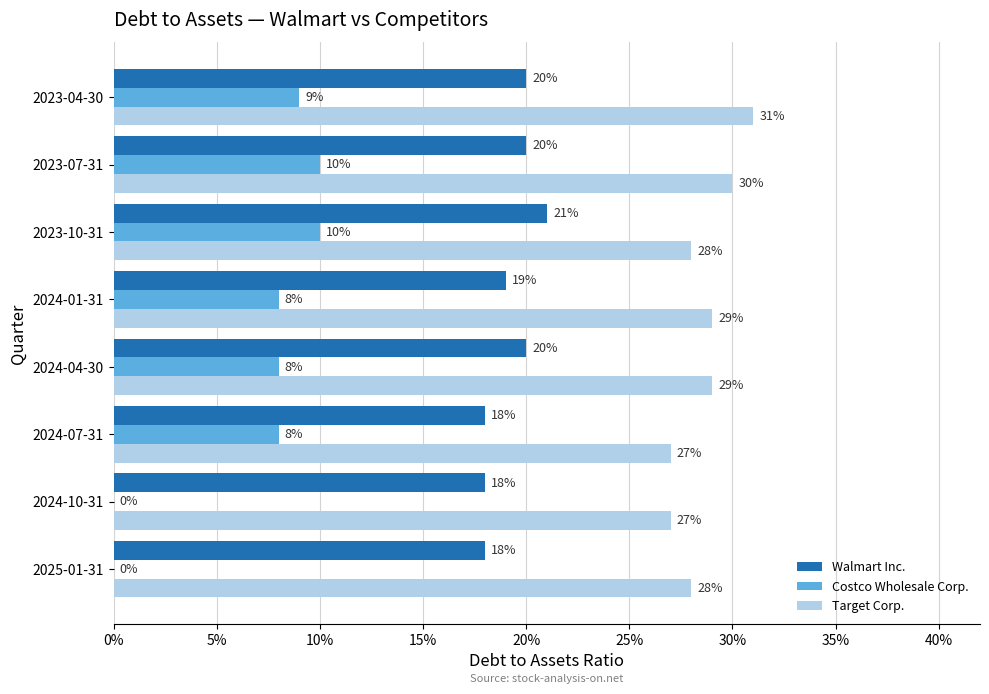

What are all the series names shown in the legend?

Walmart Inc., Costco Wholesale Corp., Target Corp.